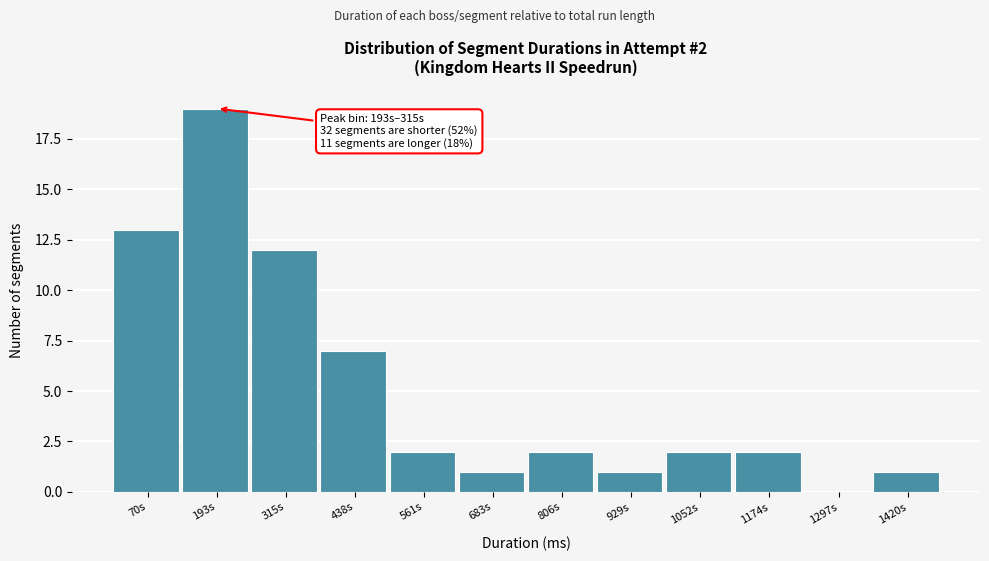

Reading right to left, extract all data points from this chart.

1420s=1	1297s=0	1174s=2	1052s=2	929s=1	806s=2	683s=1	561s=2	438s=7	315s=12	193s=19	70s=13